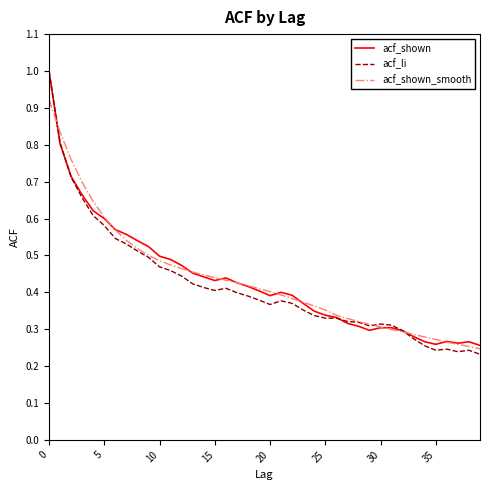

What is the greatest value displayed?

1.0